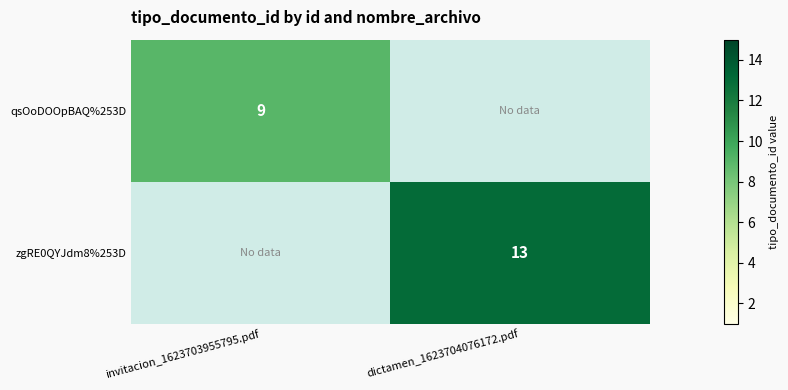

The zgRE0QYJdm8%253D series shows 8 at dictamen_1623704076172.pdf. True or false?

False